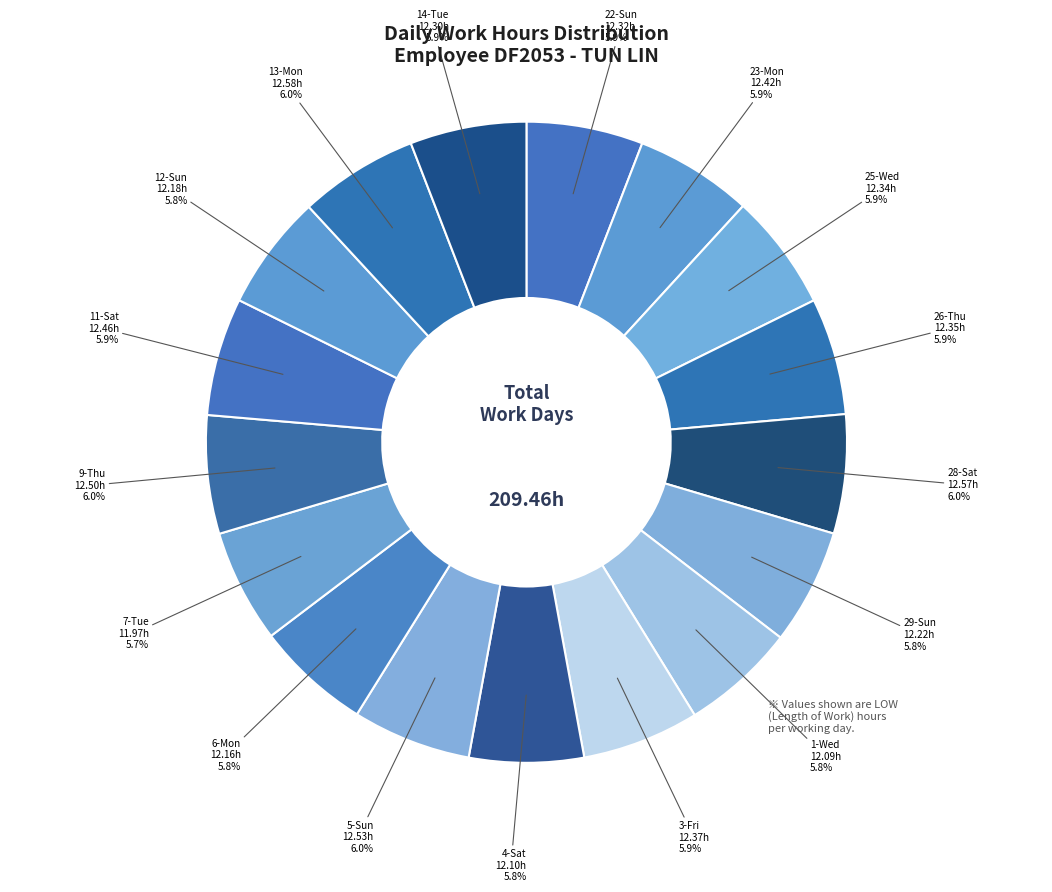

How many slices are in this pie chart?

17